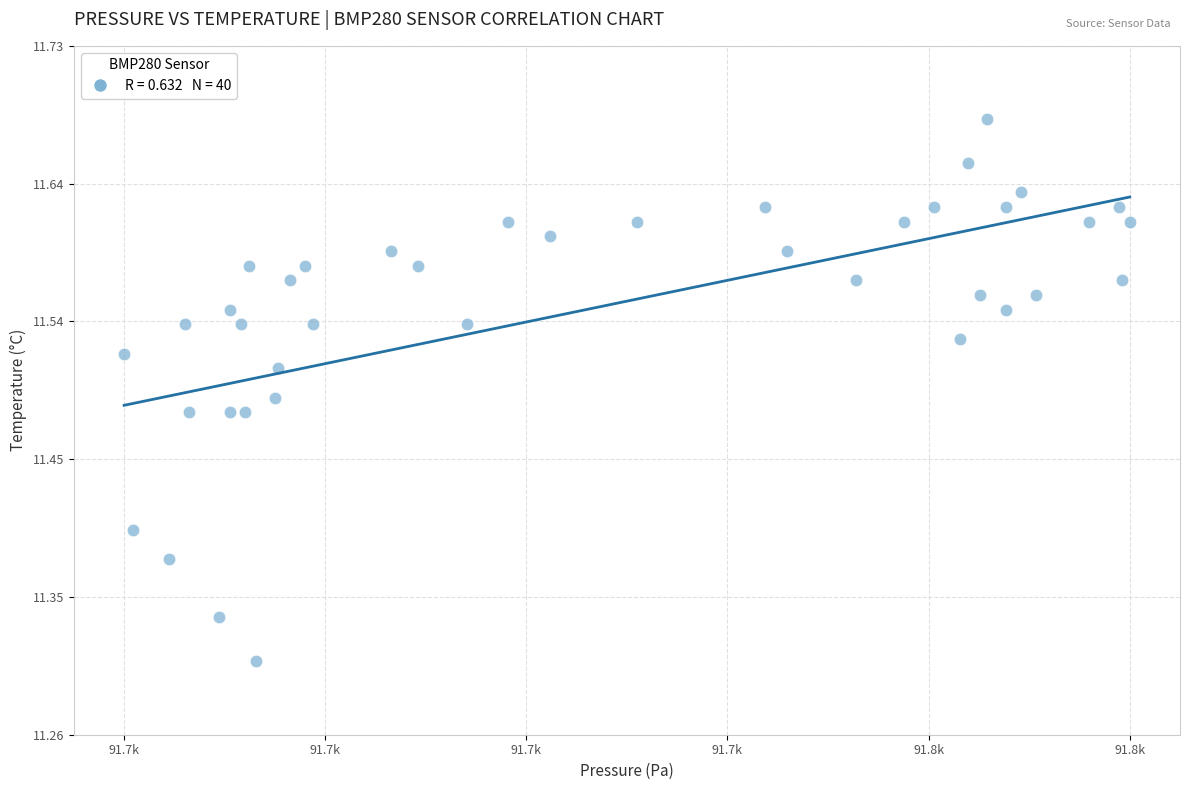

What is the range of X values (max minus min)?

47.3